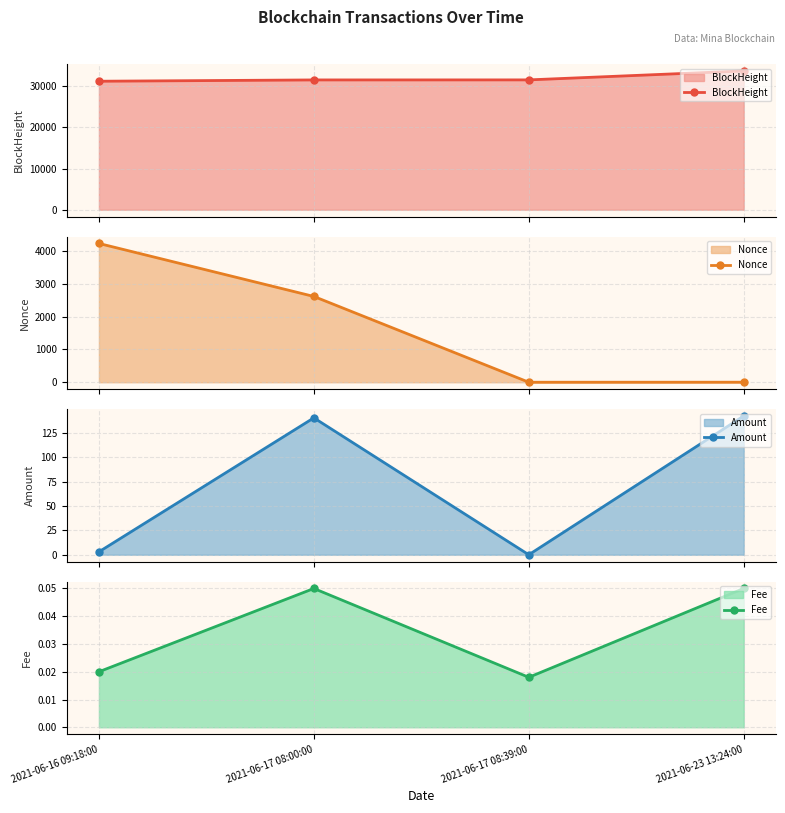

What is the total value across all series at 2021-06-16 09:18:00?

35461.0